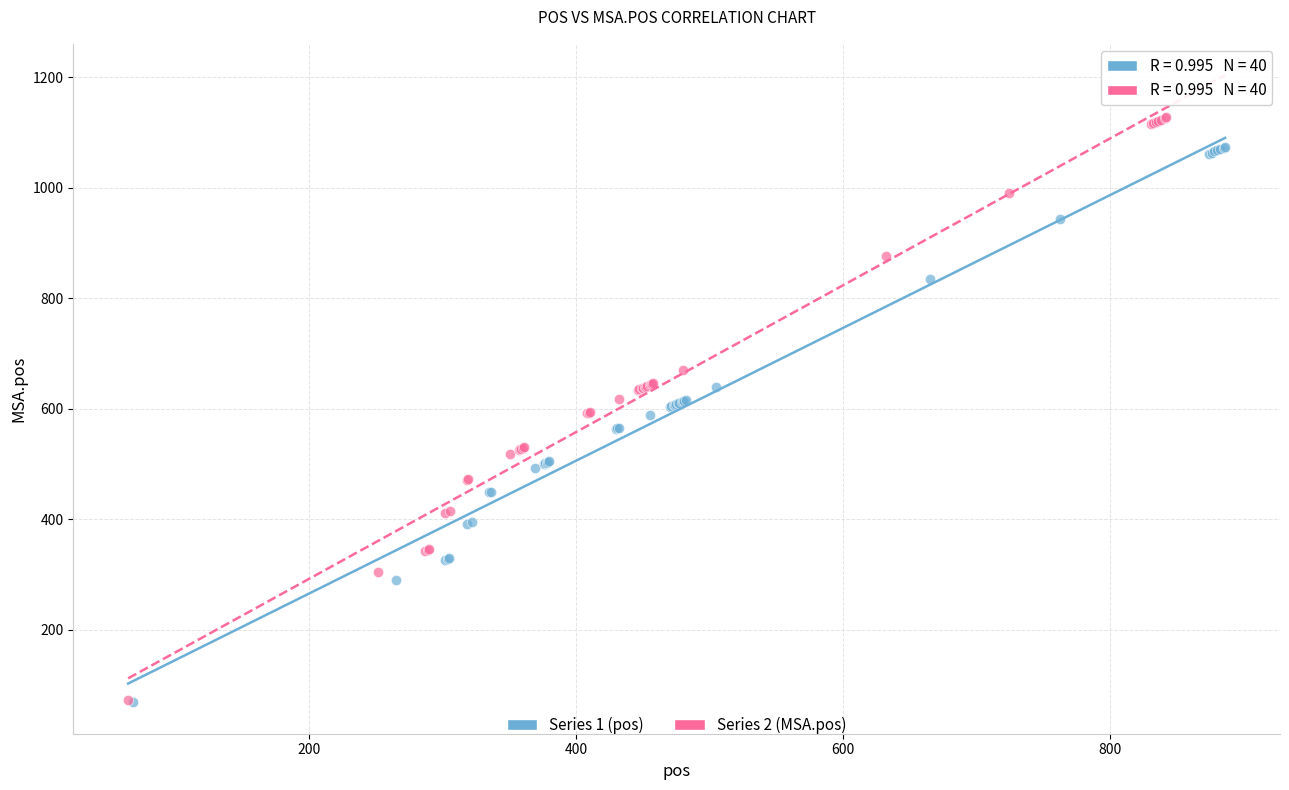

Which series reaches the maximum Y coordinate?

Series 2 (MSA.pos)